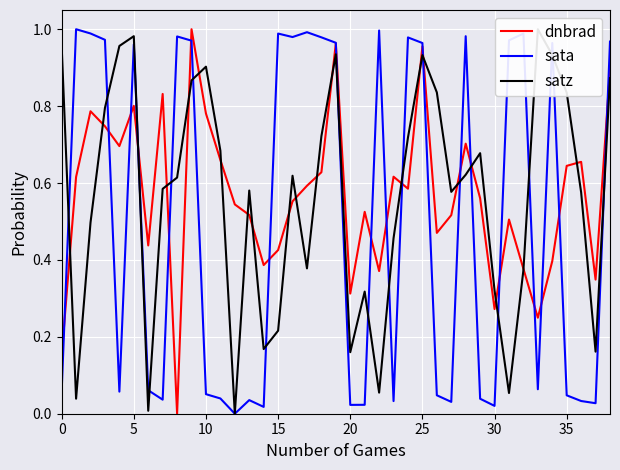

What is the highest value of the satz series?

1.0